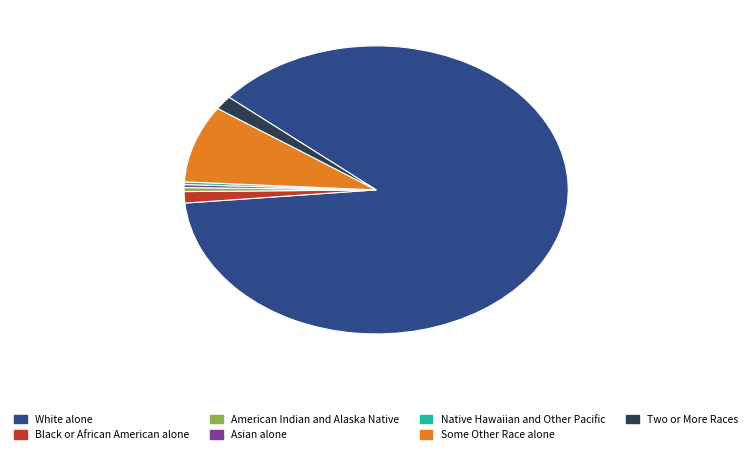

Is it true that Some Other Race alone is 2% of the pie?

False